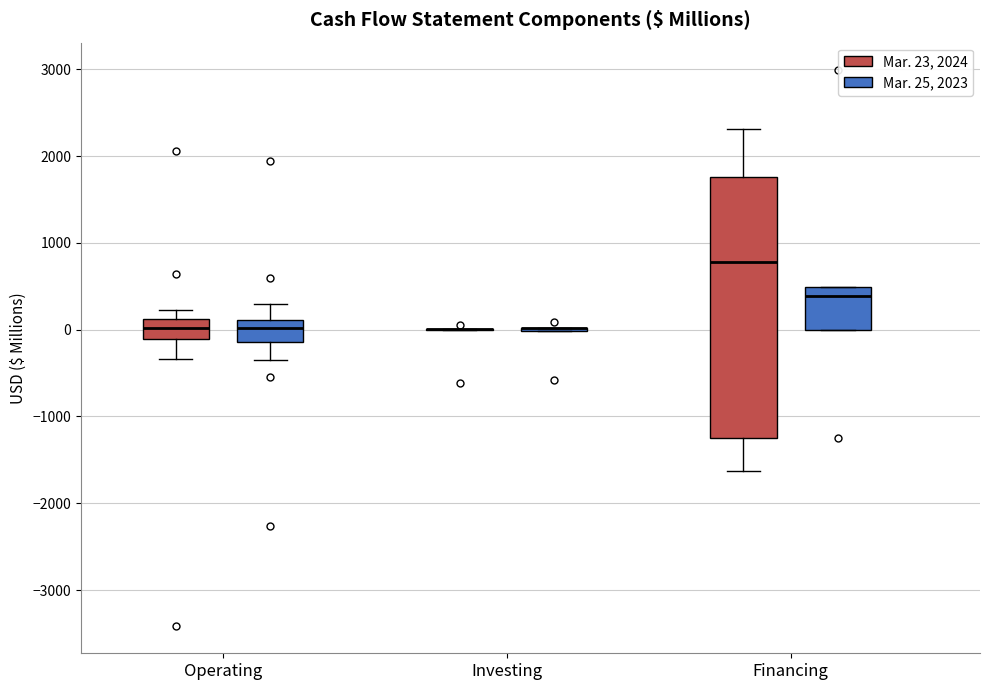

Reading left to right, transcribe this box plot: for each box, give where its median line is, the range the box spans, and where its two whiskers end, as read against the y-axis. The values are not printed on the chart, so give them approximately, as read against the axis.

Operating (Mar. 23, 2024): median 0, box -100 to 100, whiskers -300 to 200
Operating (Mar. 25, 2023): median 0, box -100 to 100, whiskers -300 to 300
Investing (Mar. 23, 2024): box collapsed to a line at 0, whiskers 0 to 0
Investing (Mar. 25, 2023): box collapsed to a line at 0, whiskers 0 to 0
Financing (Mar. 23, 2024): median 800, box -1300 to 1800, whiskers -1600 to 2300
Financing (Mar. 25, 2023): median 400, box 0 to 500, whiskers 0 to 500